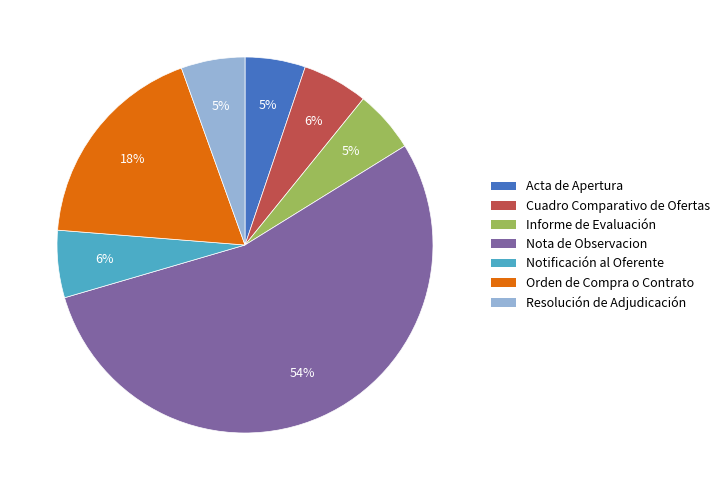

Which category accounts for the majority?

Nota de Observacion